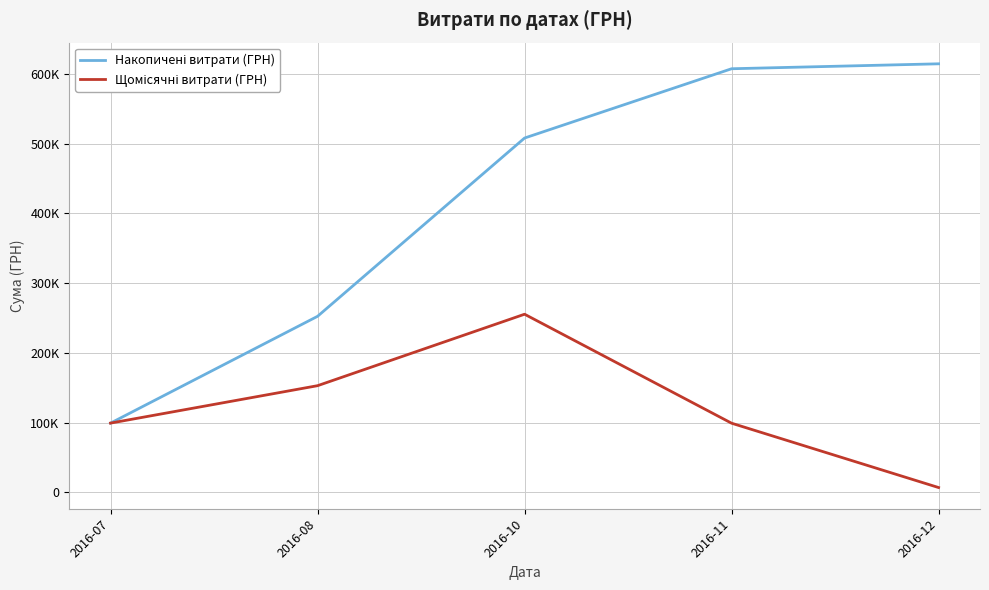

Is the value of Щомісячні витрати (ГРН) at 2016-12 greater than the value of Накопичені витрати (ГРН) at 2016-10?

No